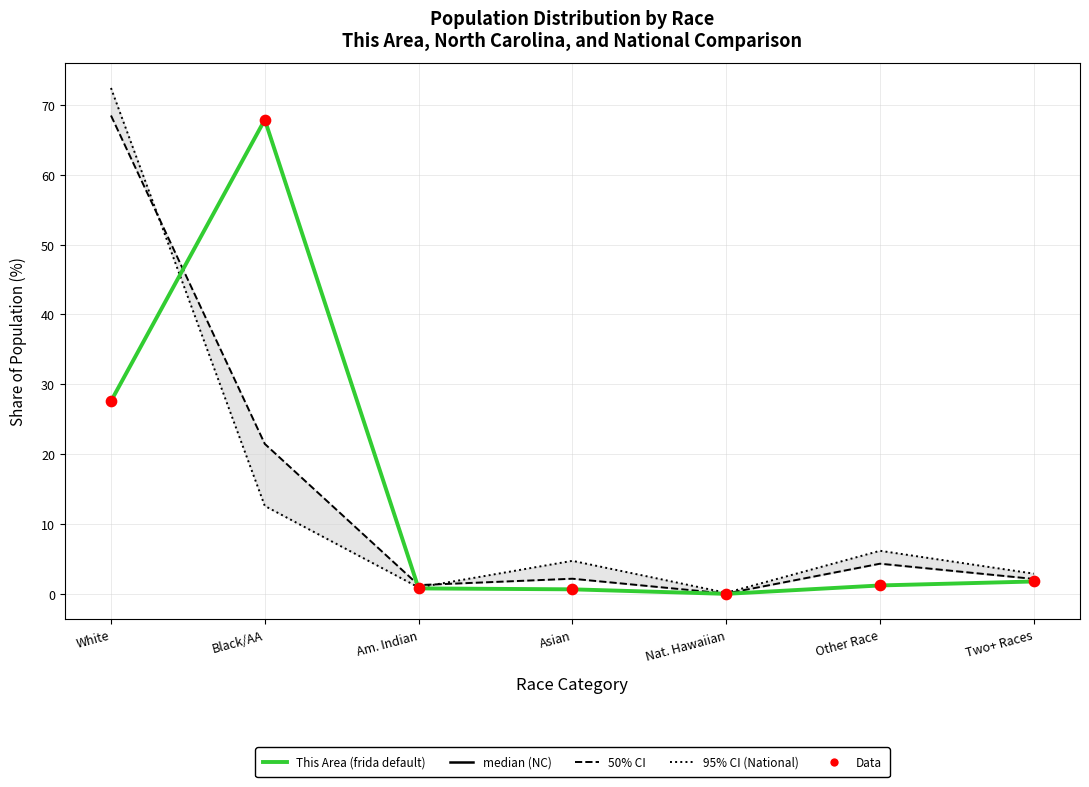

Is the value of North Carolina at Am. Indian greater than the value of This Area (frida default) at White?

No